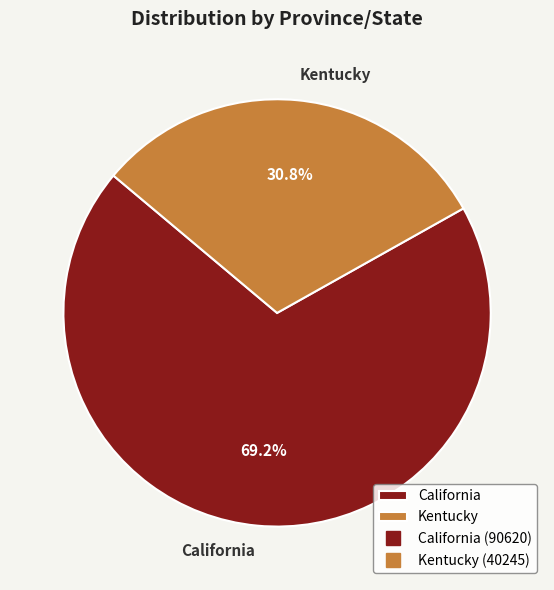

Is there any slice that represents more than half of the pie?

Yes